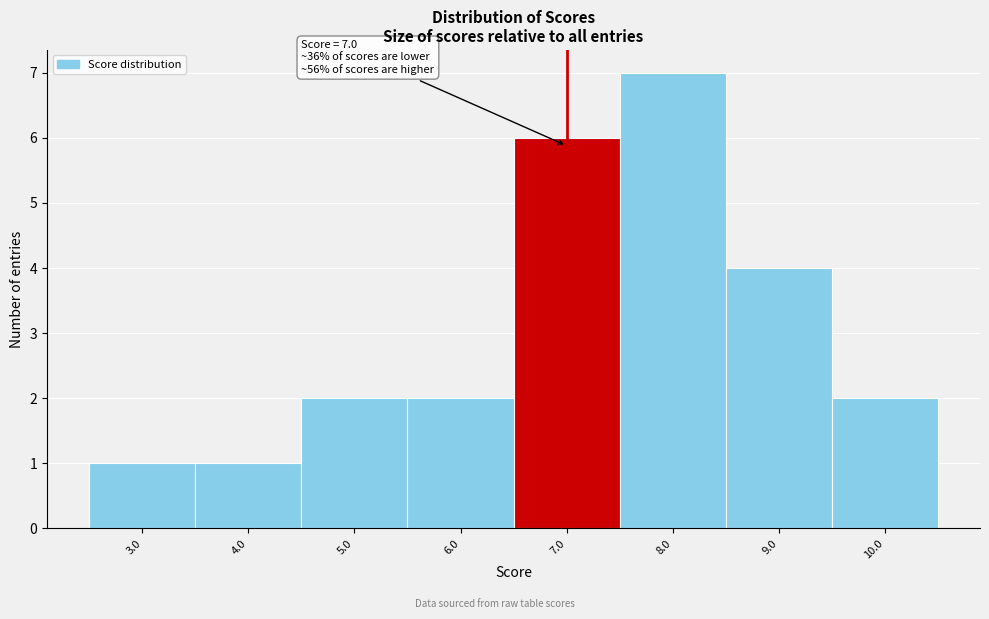

Over which range of the x-axis is the bar tallest?

7.5 to 8.5